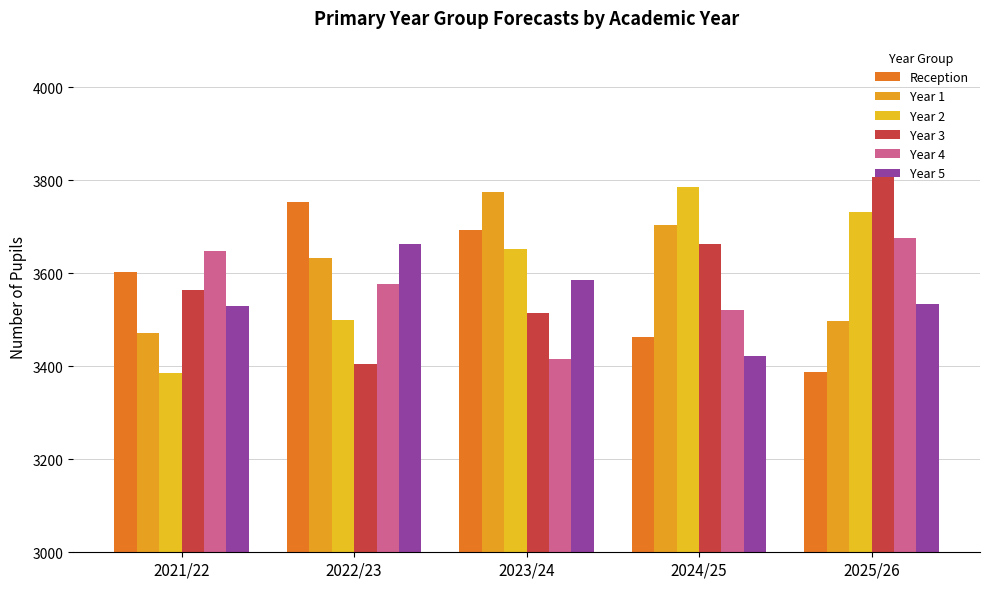

At which label does Year 1 reach its peak?

2023/24